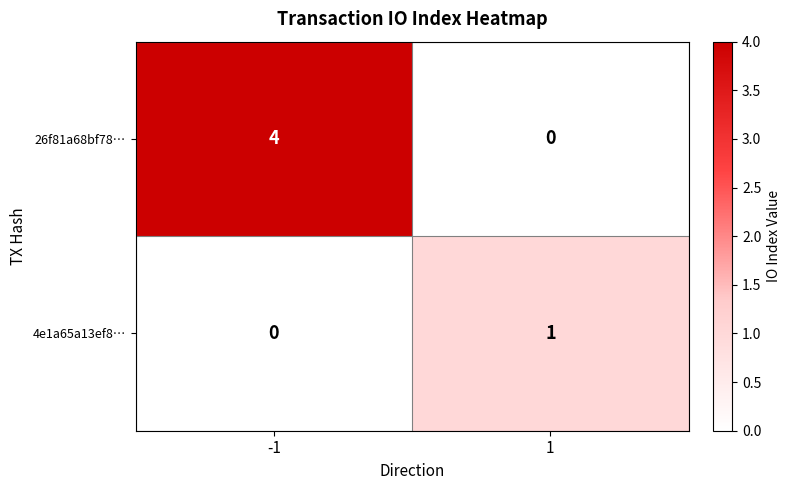

At which category is the sum across all series the highest?

-1